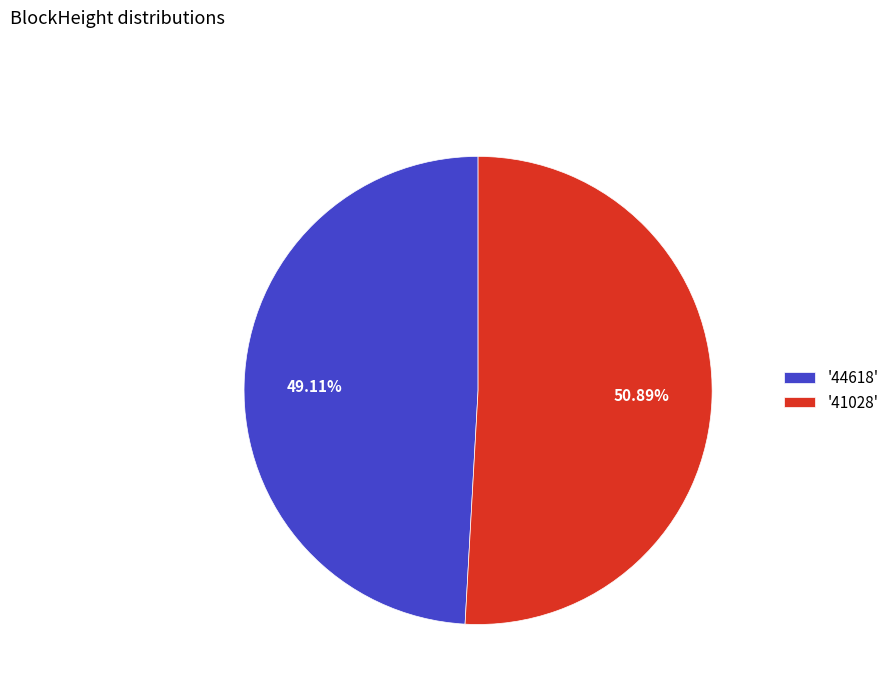

Which slice is the largest?

'41028'